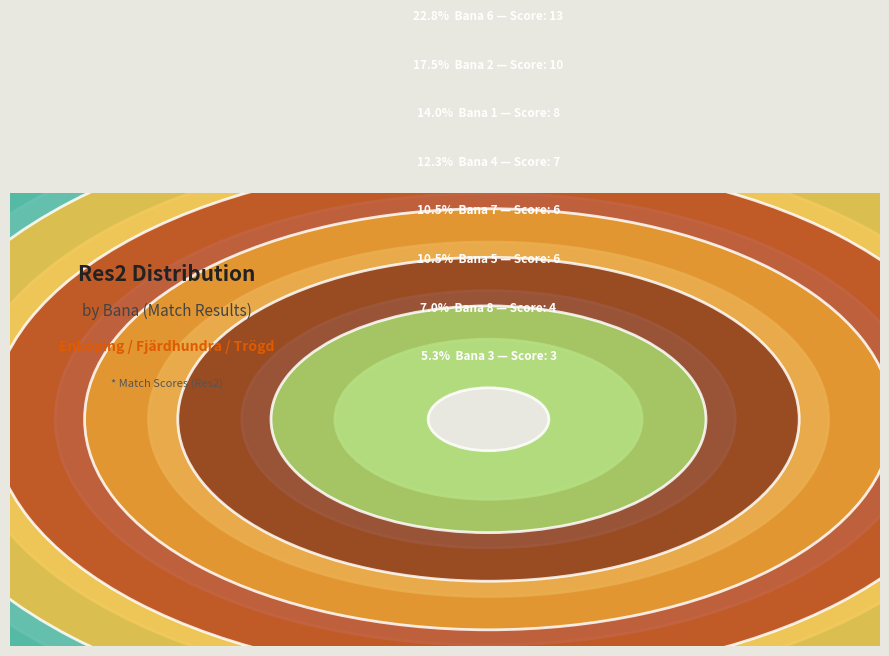

What portion of the pie excludes 5?

89.5%